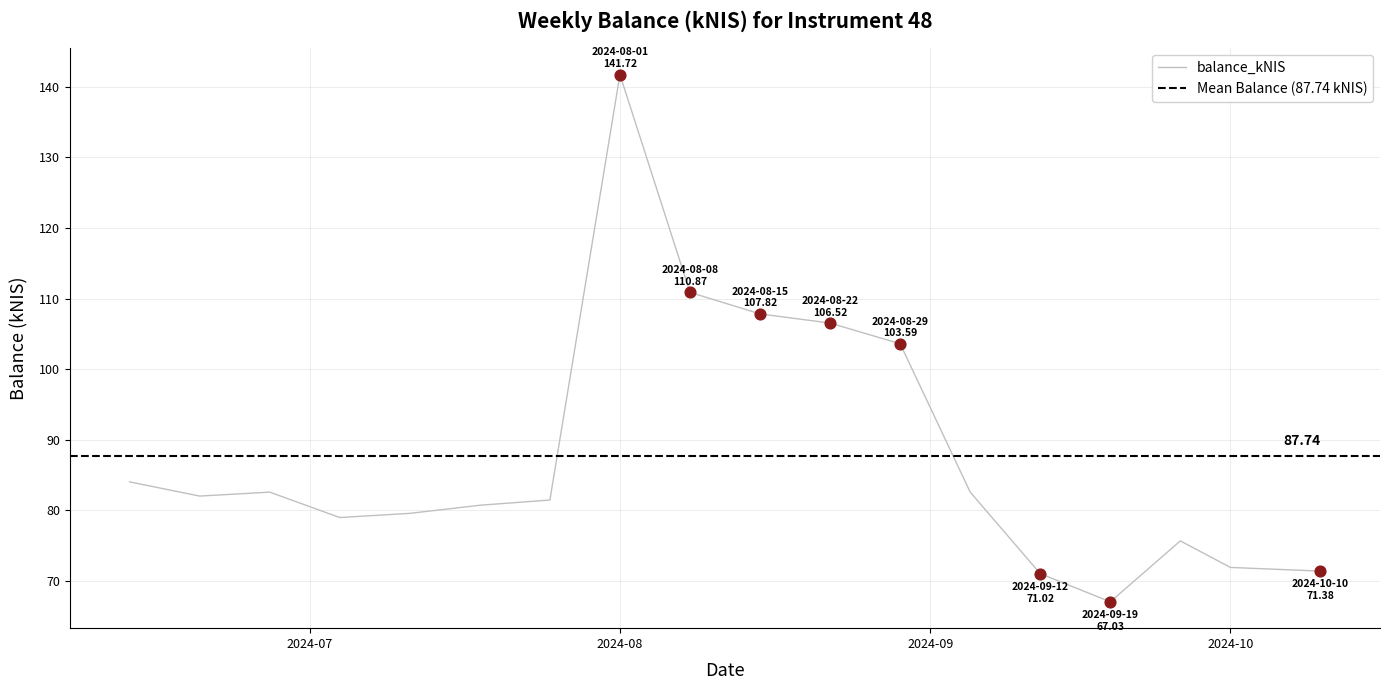

What is the change in value from 2024-06-13 to 2024-08-08?

+26.9